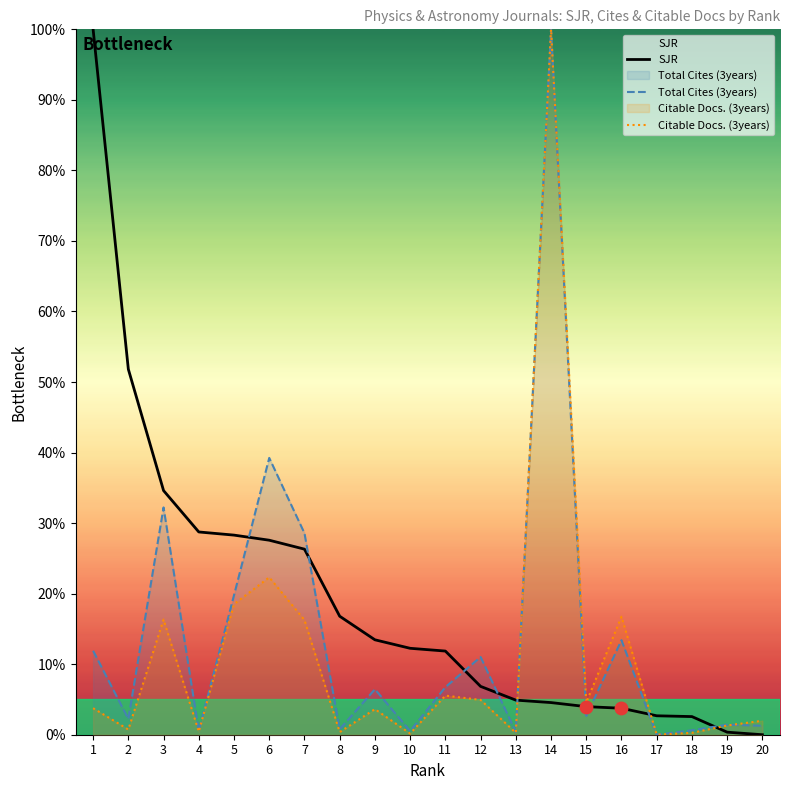

Which series contains the lowest Y value?

SJR